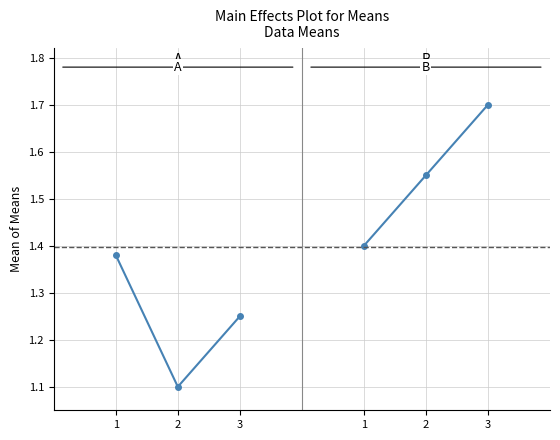

What is the total value across all series at 1?

2.8